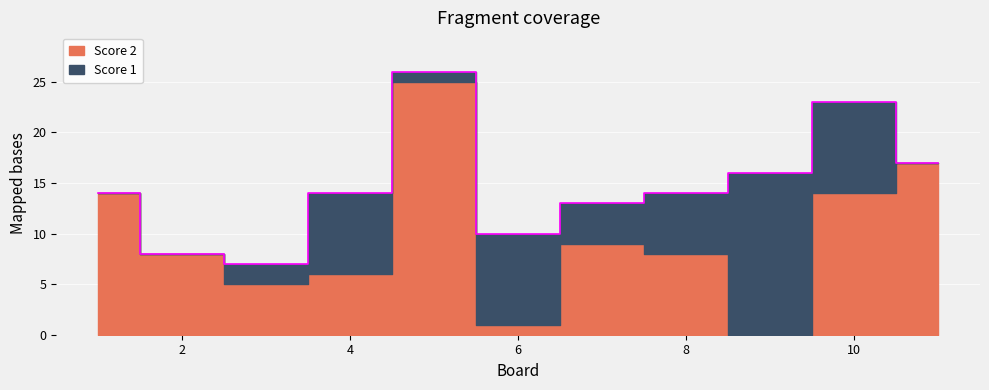

Which has a higher value, 6 or 9?

6